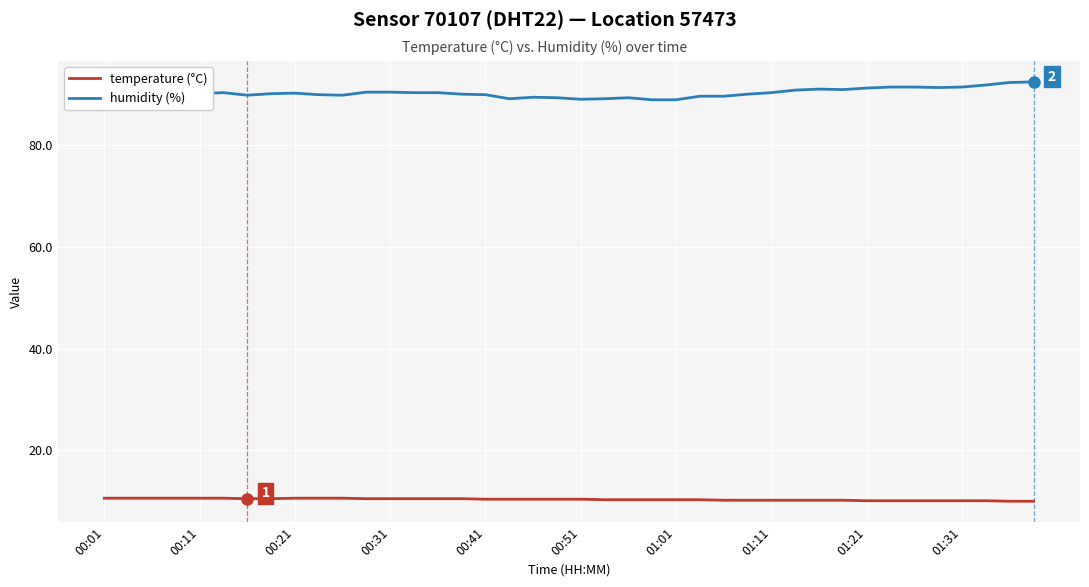

True or false: temperature (°C) and humidity (%) intersect in this chart.

False